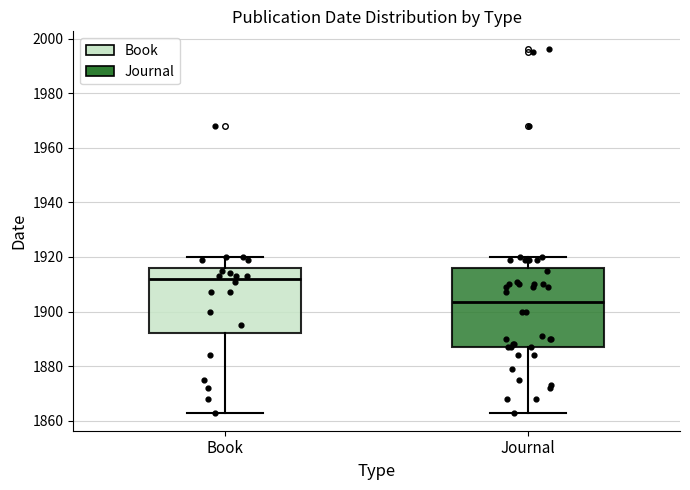

Where does the lower whisker of the box for Journal end on the y-axis? The values are not printed on the chart, so give them approximately, as read against the axis.

1864